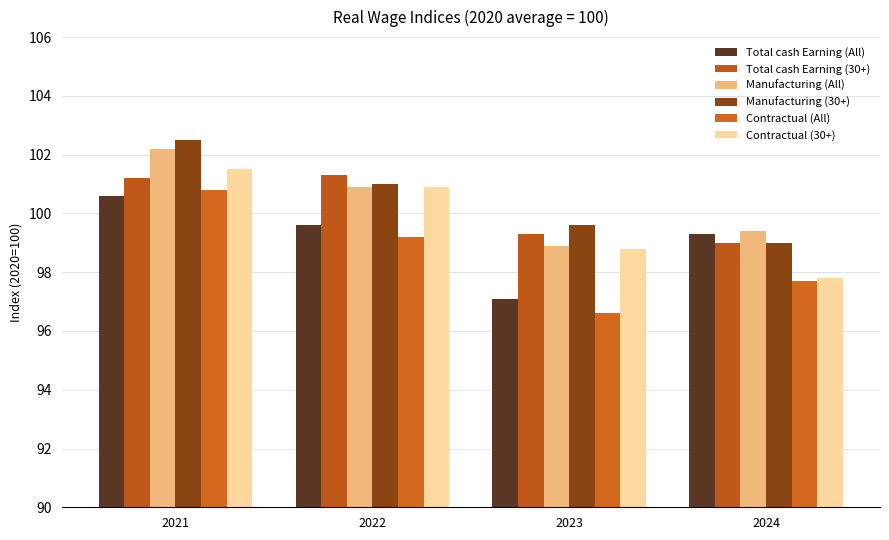

How many values in the Manufacturing (All) series are below 100?

2